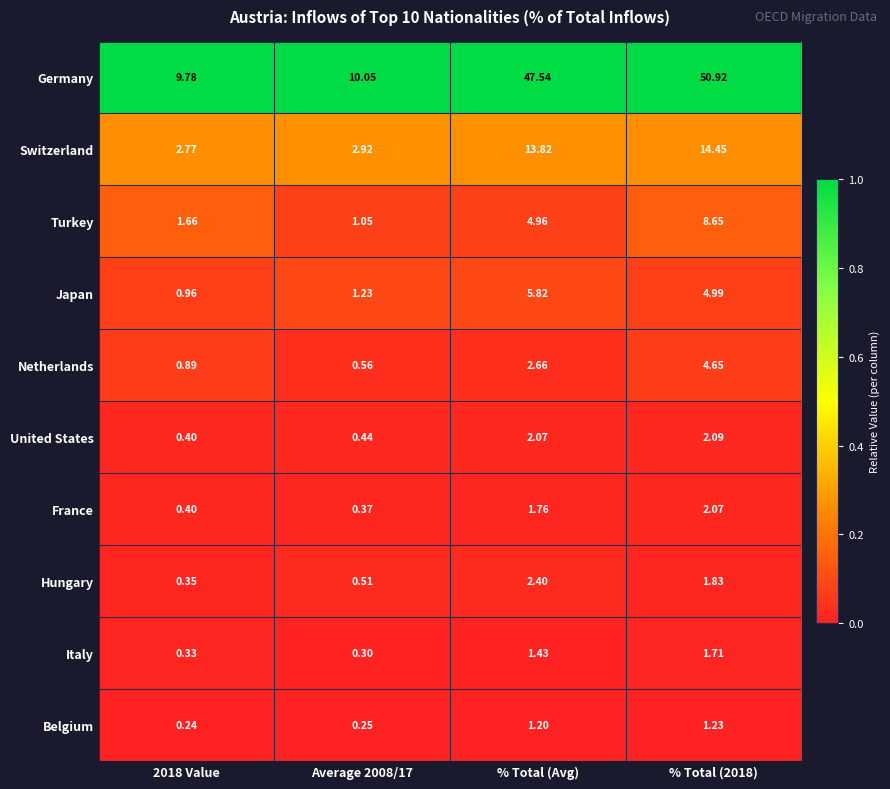

What is the total value across all series at % Total (Avg)?

83.7